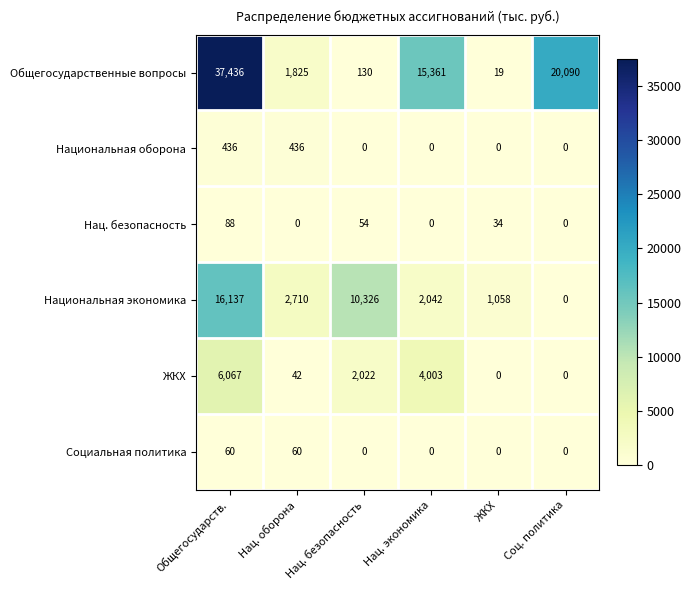

What is the difference between the ЖКХ values at ЖКХ and Нац. экономика?

4003